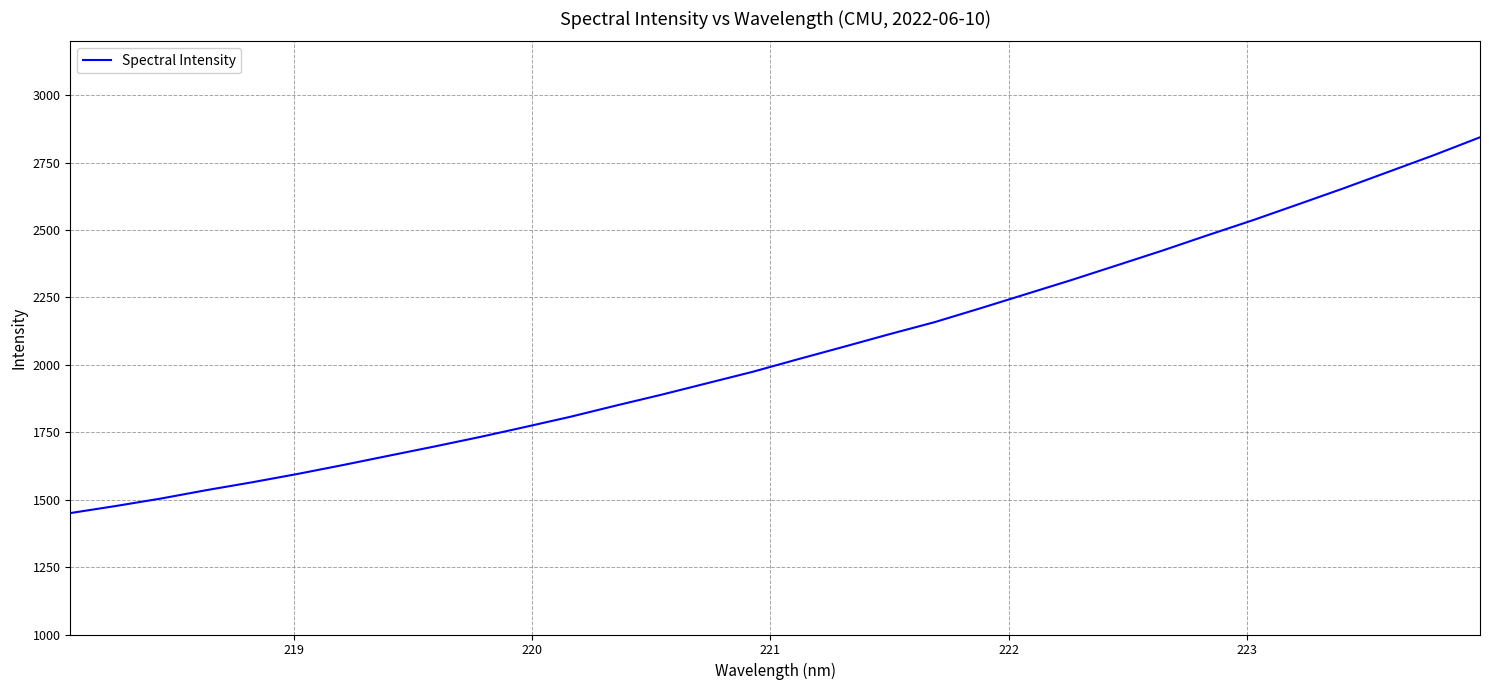

Count the number of values greater than 2021.

16